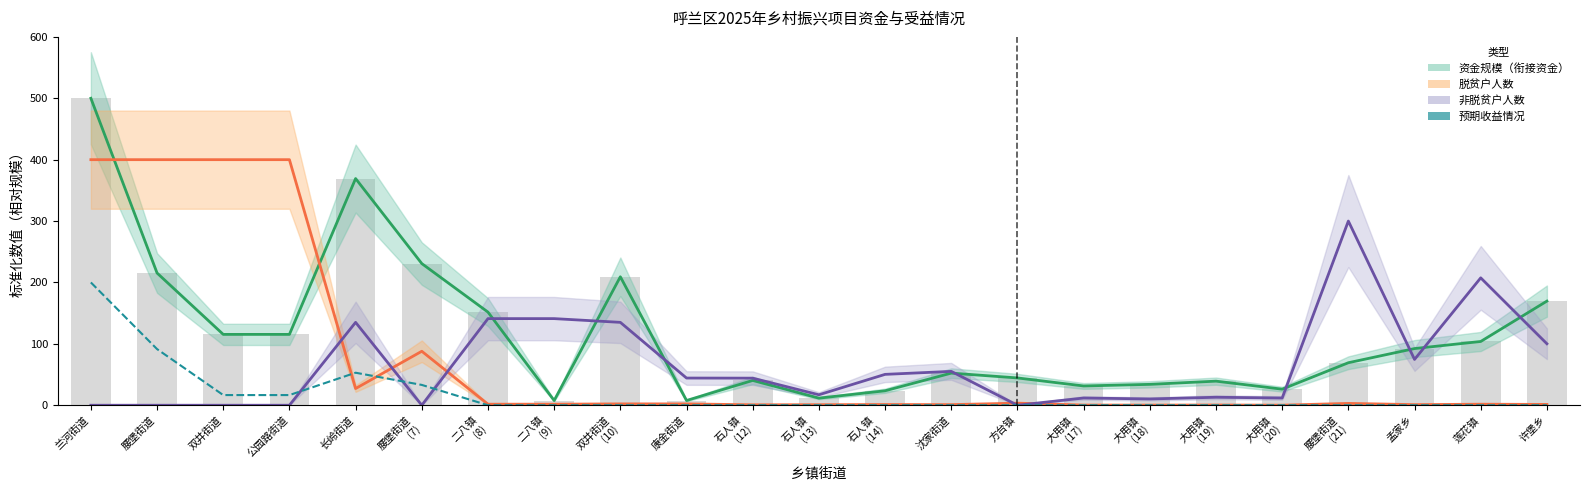

Reading left to right, transcribe all the data shown in this chart.

资金规模（衔接资金）: 兰河街道=500.0	腰堡街道=215.4	双井街道=115.4	公园路街道=115.4	长岭街道=369.2	腰堡街道
(7)=230.8	二八镇
(8)=151.7	二八镇
(9)=7.7	双井街道
(10)=209.2	康金街道=7.7	石人镇
(12)=40.4	石人镇
(13)=11.5	石人镇
(14)=23.5	沈家街道=52.3	方台镇=44.5	大用镇
(17)=31.4	大用镇
(18)=34.0	大用镇
(19)=39.2	大用镇
(20)=26.2	腰堡街道
(21)=69.2	孟家乡=92.3	莲花镇=103.8	许堡乡=169.6
脱贫户人数: 兰河街道=400.0	腰堡街道=400.0	双井街道=400.0	公园路街道=400.0	长岭街道=27.2	腰堡街道
(7)=87.9	二八镇
(8)=1.7	二八镇
(9)=1.7	双井街道
(10)=2.2	康金街道=2.2	石人镇
(12)=0.7	石人镇
(13)=0.9	石人镇
(14)=1.2	沈家街道=1.0	方台镇=3.4	大用镇
(17)=0.3	大用镇
(18)=0.2	大用镇
(19)=0.4	大用镇
(20)=0.1	腰堡街道
(21)=3.0	孟家乡=1.0	莲花镇=1.6	许堡乡=1.3
非脱贫户人数: 兰河街道=0.0	腰堡街道=0.0	双井街道=0.0	公园路街道=0.0	长岭街道=135.0	腰堡街道
(7)=0.0	二八镇
(8)=141.1	二八镇
(9)=141.1	双井街道
(10)=135.0	康金街道=44.3	石人镇
(12)=44.1	石人镇
(13)=17.0	石人镇
(14)=50.3	沈家街道=55.1	方台镇=0.0	大用镇
(17)=11.8	大用镇
(18)=10.2	大用镇
(19)=13.0	大用镇
(20)=11.8	腰堡街道
(21)=300.0	孟家乡=74.6	莲花镇=207.5	许堡乡=100.1
预期收益情况: 兰河街道=200.0	腰堡街道=91.5	双井街道=16.5	公园路街道=16.5	长岭街道=53.0	腰堡街道
(7)=33.1	二八镇
(8)=0.0	二八镇
(9)=0.0	双井街道
(10)=0.0	康金街道=0.0	石人镇
(12)=0.0	石人镇
(13)=0.0	石人镇
(14)=0.0	沈家街道=0.0	方台镇=0.0	大用镇
(17)=0.0	大用镇
(18)=0.0	大用镇
(19)=0.0	大用镇
(20)=0.0	腰堡街道
(21)=0.0	孟家乡=0.0	莲花镇=0.0	许堡乡=0.0